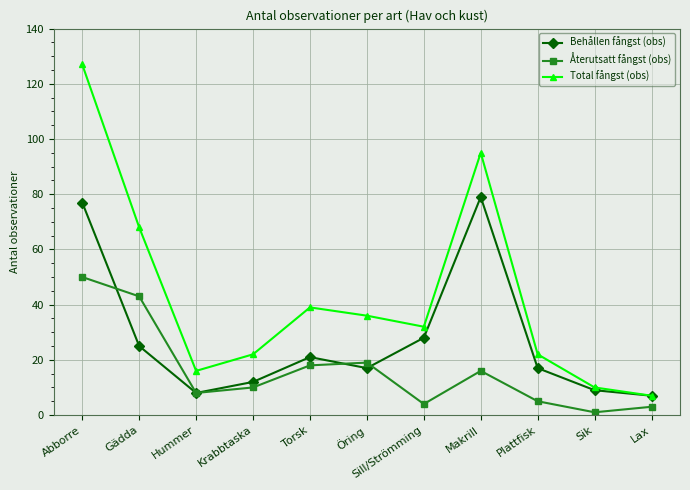

At Gädda, list the series in order from smallest to largest.

Behållen fångst (obs), Återutsatt fångst (obs), Total fångst (obs)